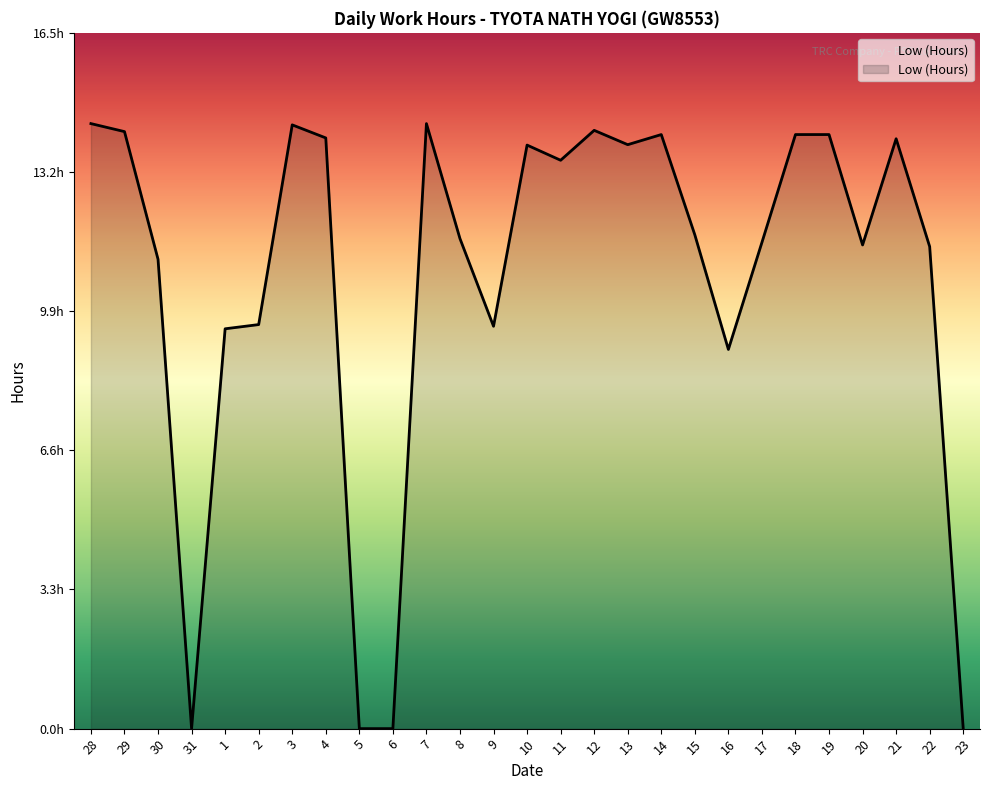

Reading left to right, extract all data points from this chart.

14.4	14.2	11.1	0.0	9.5	9.6	14.3	14.0	0.0	0.0	14.4	11.6	9.6	13.8	13.5	14.2	13.9	14.1	11.7	9.0	11.5	14.1	14.1	11.5	14.0	11.4	0.0